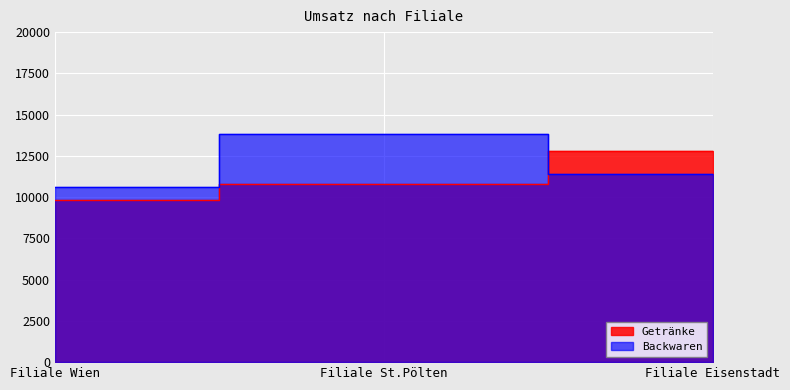

Where is Backwaren nearest to the value 12200?

Filiale Eisenstadt